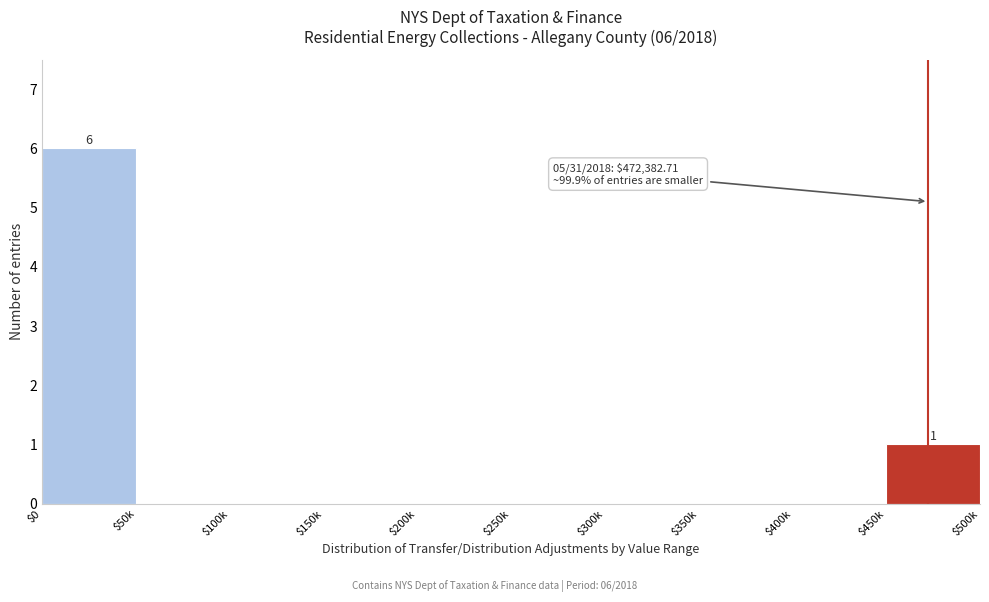

What is the maximum value shown in the chart?

6